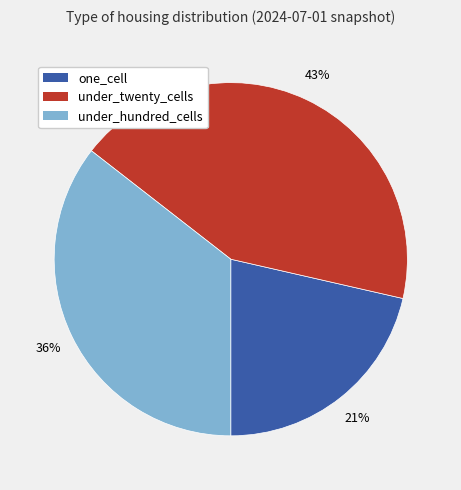

Rank the categories by value from highest to lowest.

under_twenty_cells, under_hundred_cells, one_cell